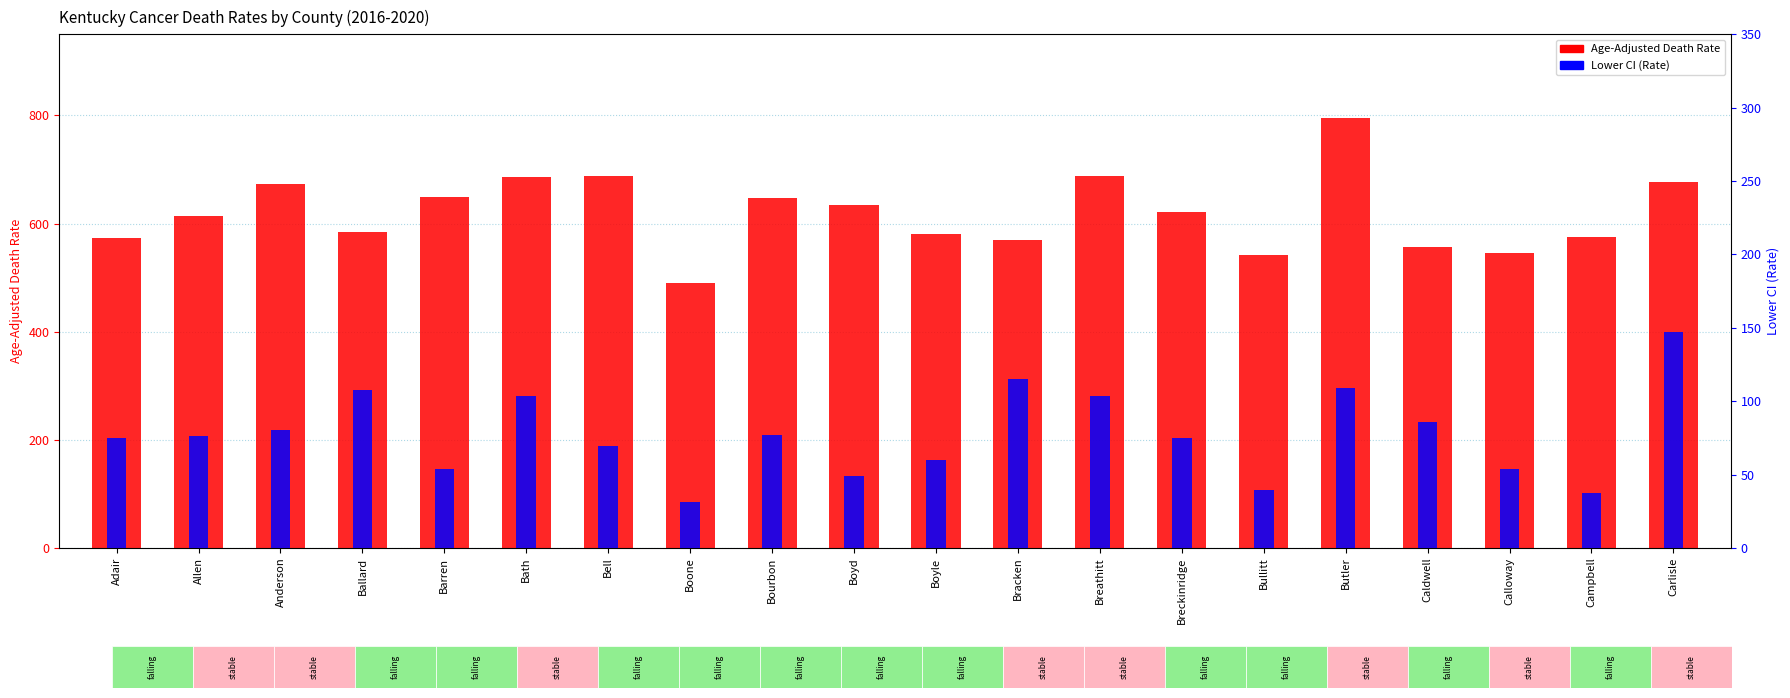

What is the value of the Age-Adjusted Death Rate bar at the 8th from the left?

489.3